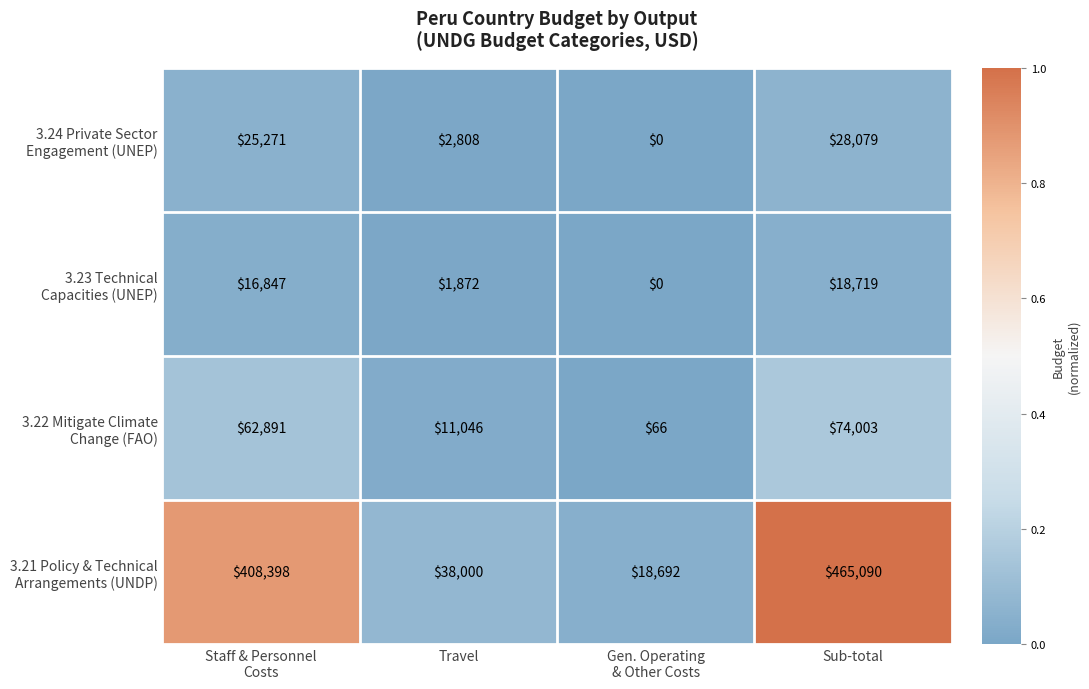

At which category is the sum across all series the highest?

Sub-total